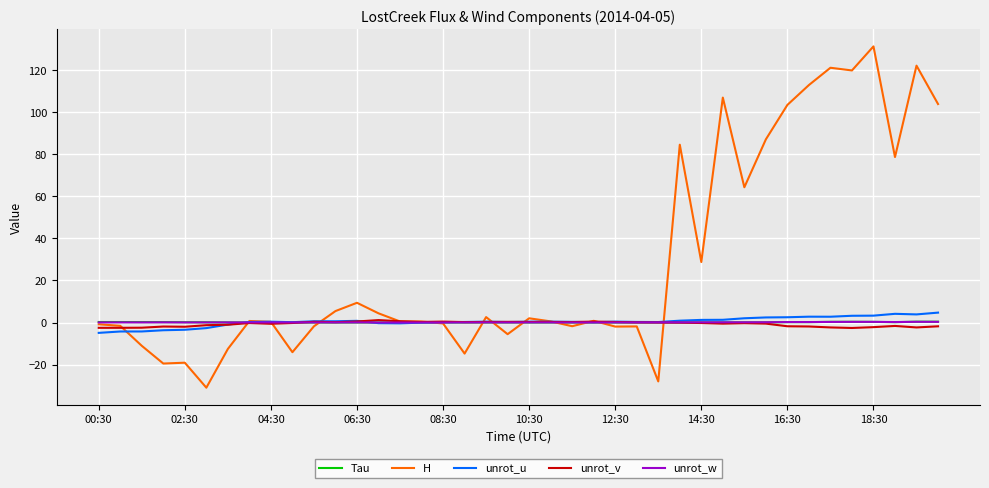

Does the chart have visible grid lines?

Yes